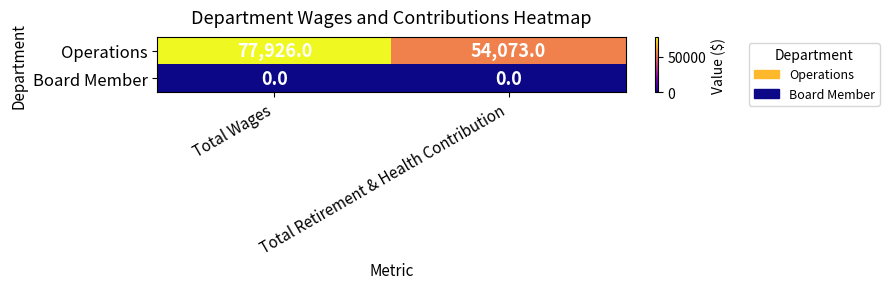

Where is Operations nearest to the value 65999?

Total Retirement & Health Contribution